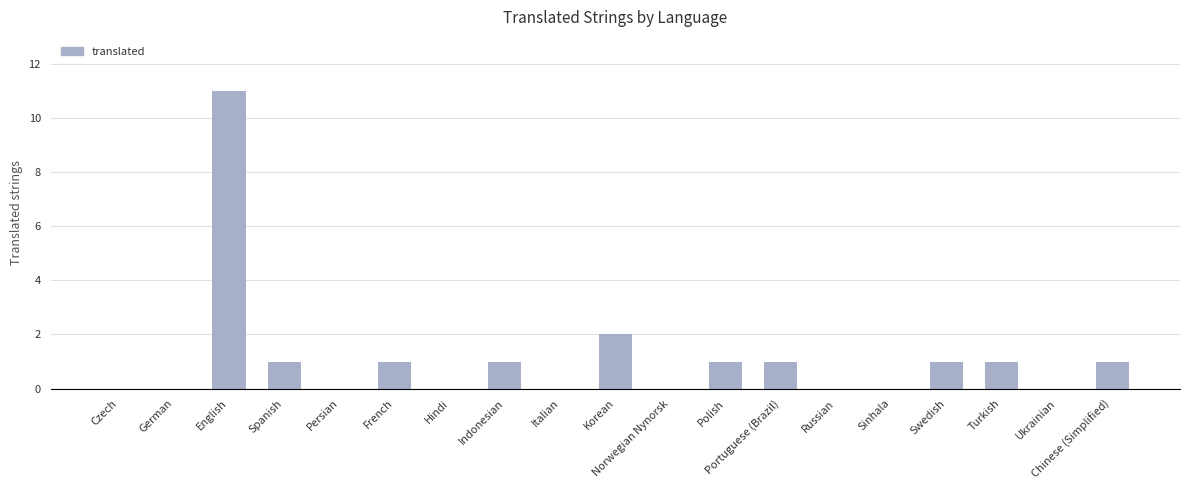

The value at Sinhala is 3. True or false?

False